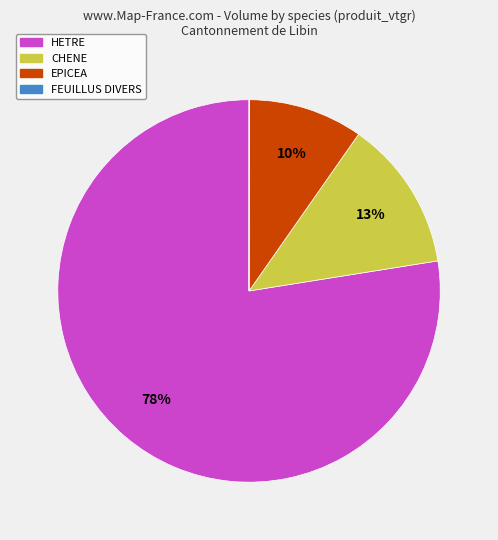

The HETRE slice represents 68% of the pie. True or false?

False